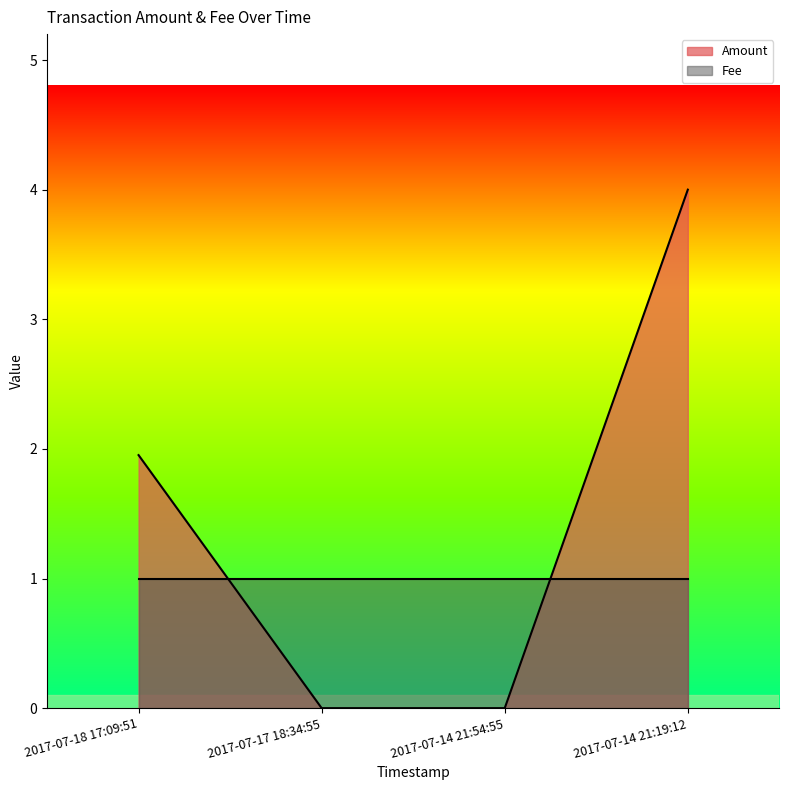

What position from the left is 2017-07-18 17:09:51?

1